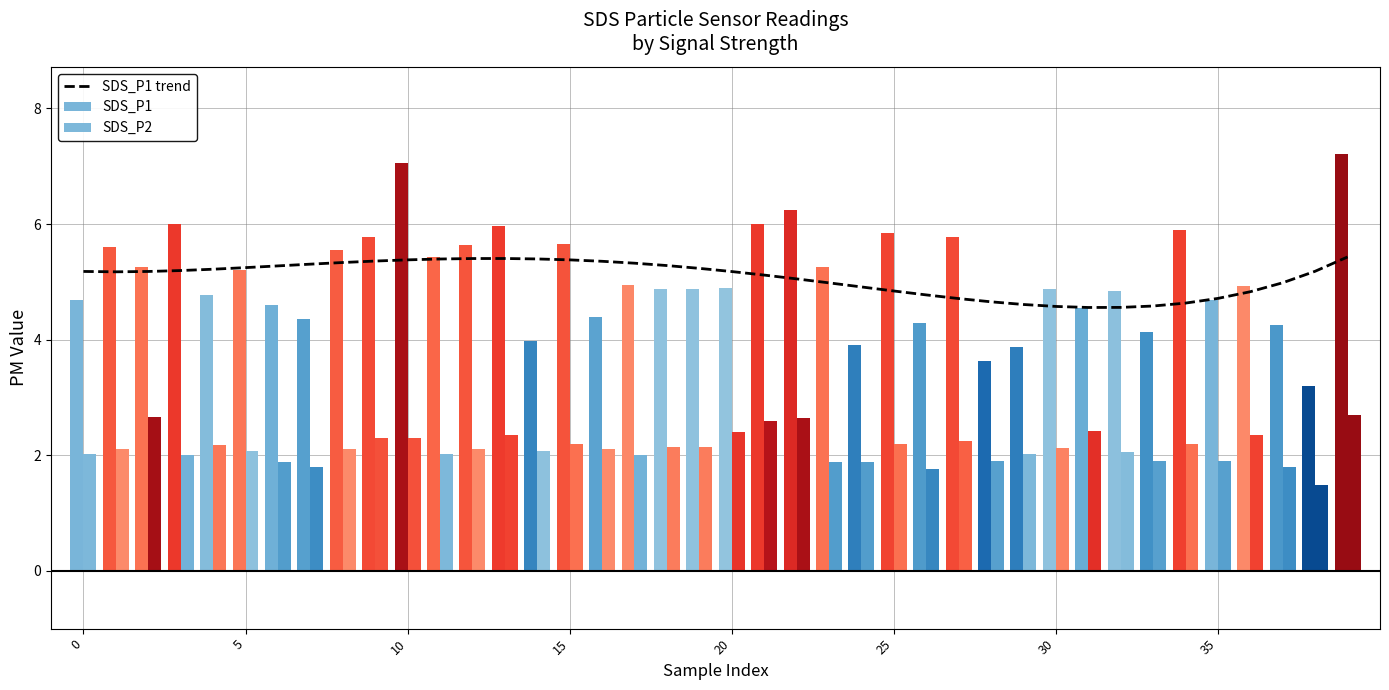

What are all the series names shown in the legend?

SDS_P1 trend, SDS_P1, SDS_P2